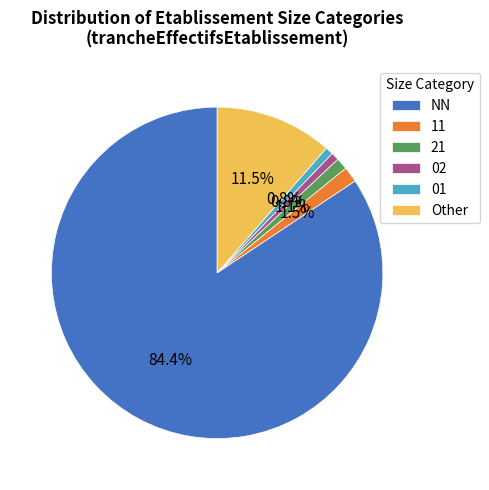

To the nearest percent, what is the difference between the largest and smallest slice percentages?

84%